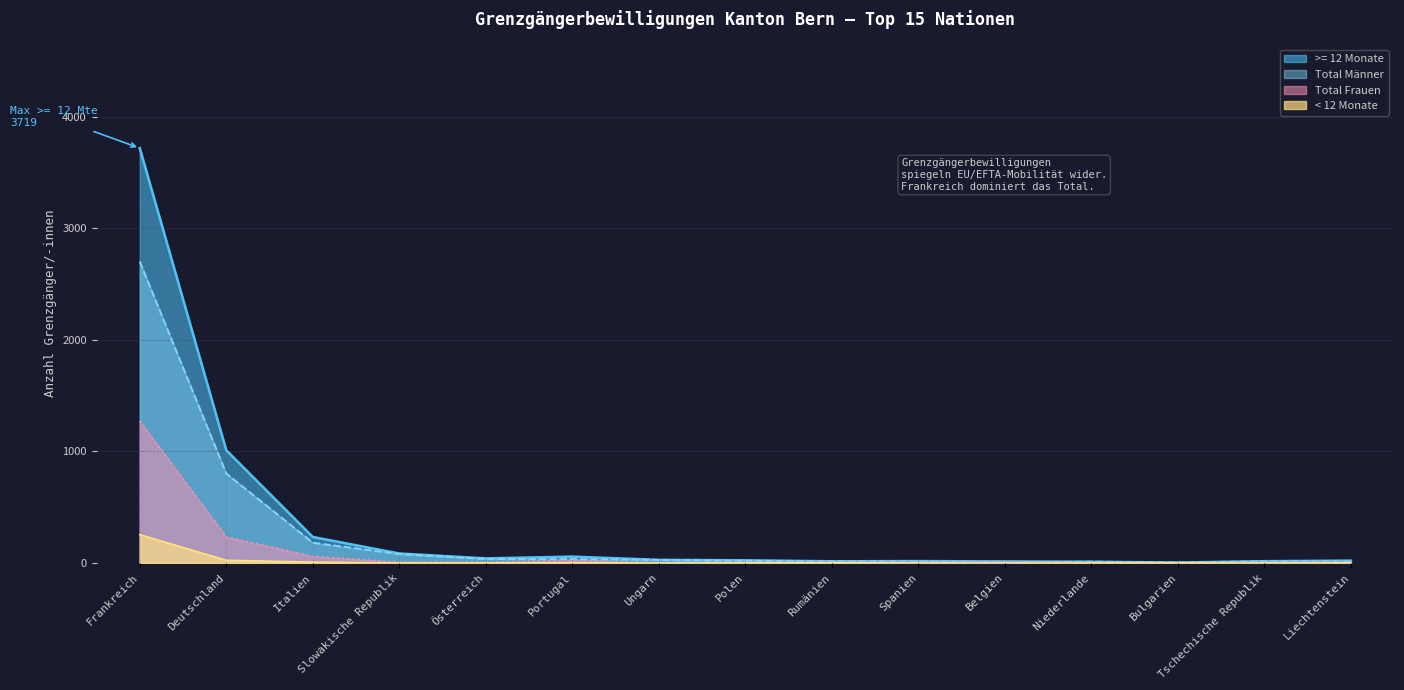

What is the sum of the < 12 Monate values at Tschechische Republik and Polen?

1